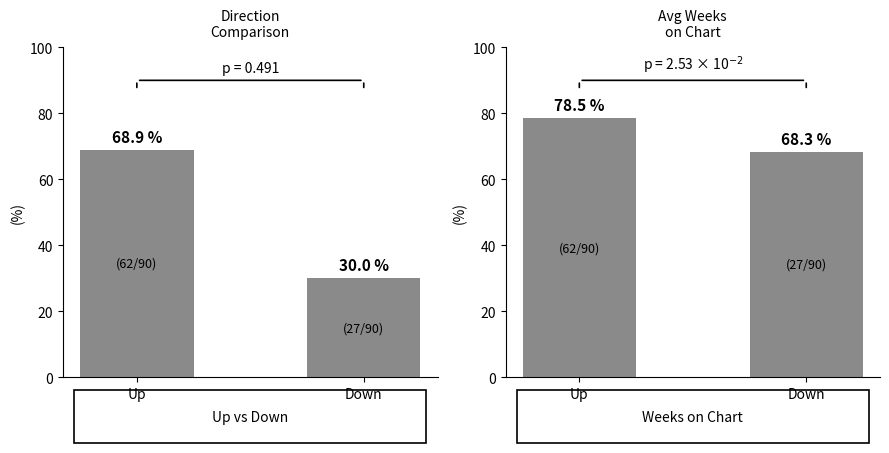

The Avg Weeks on Chart series shows 78.5 at Up. True or false?

True